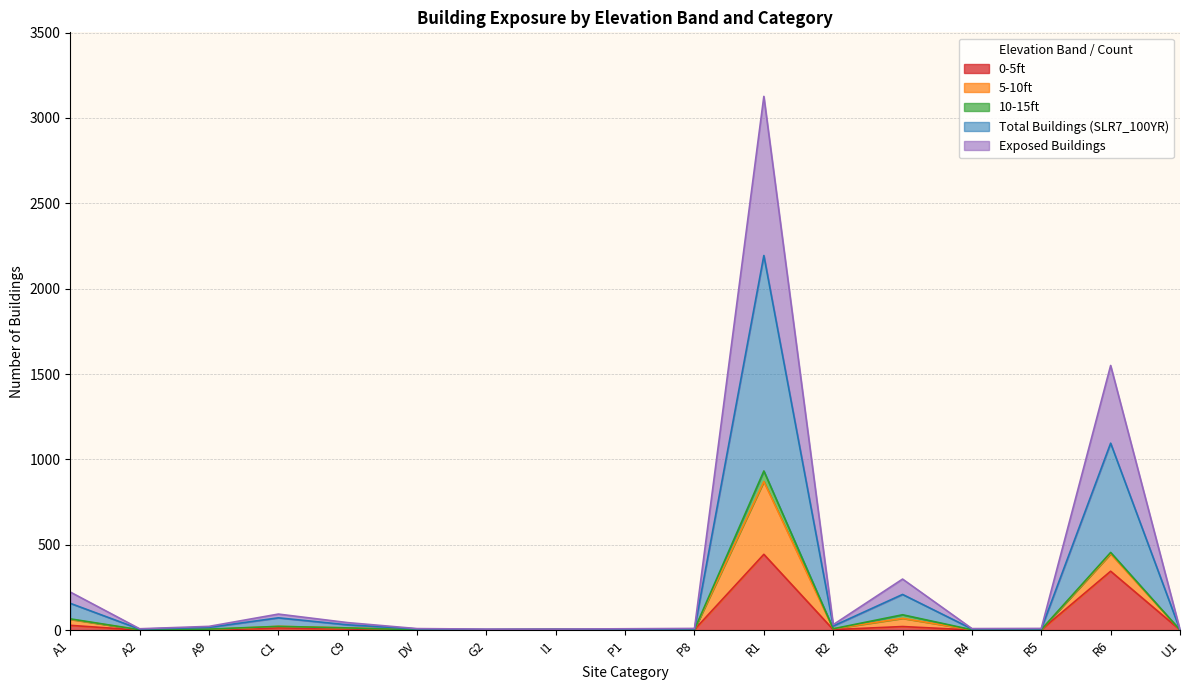

Does the chart have visible grid lines?

Yes